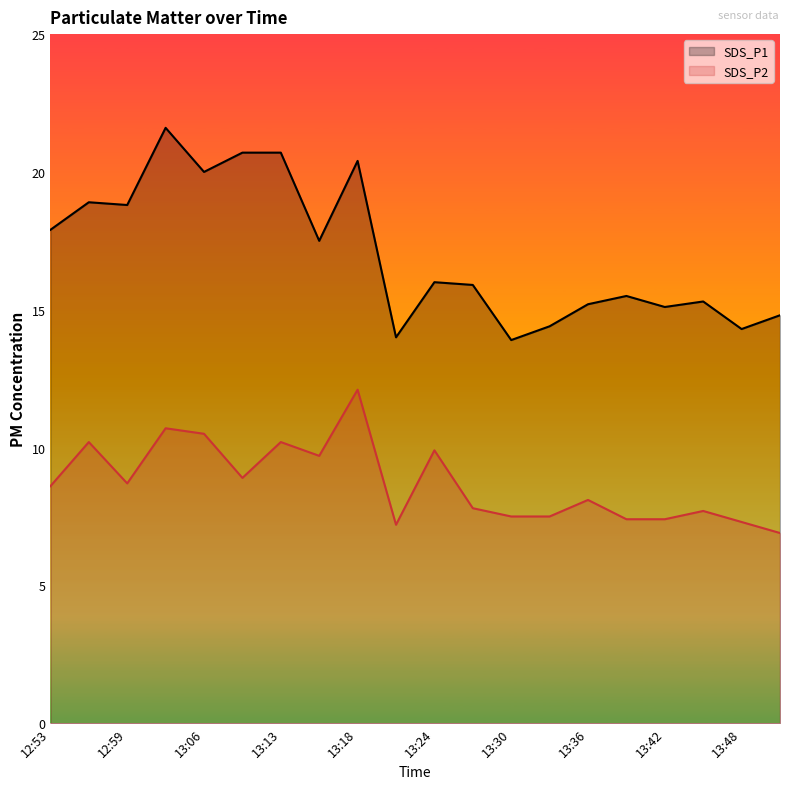

How many series are shown in this chart?

2